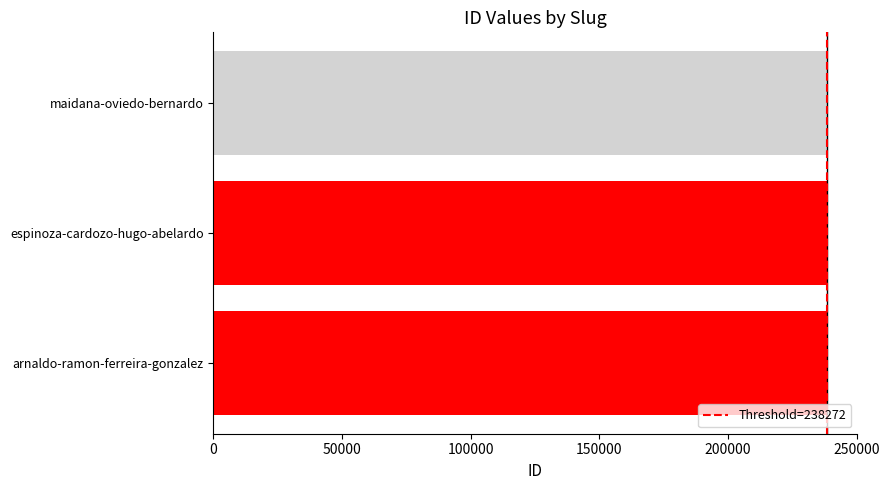

Read the value at maidana-oviedo-bernardo.

238272